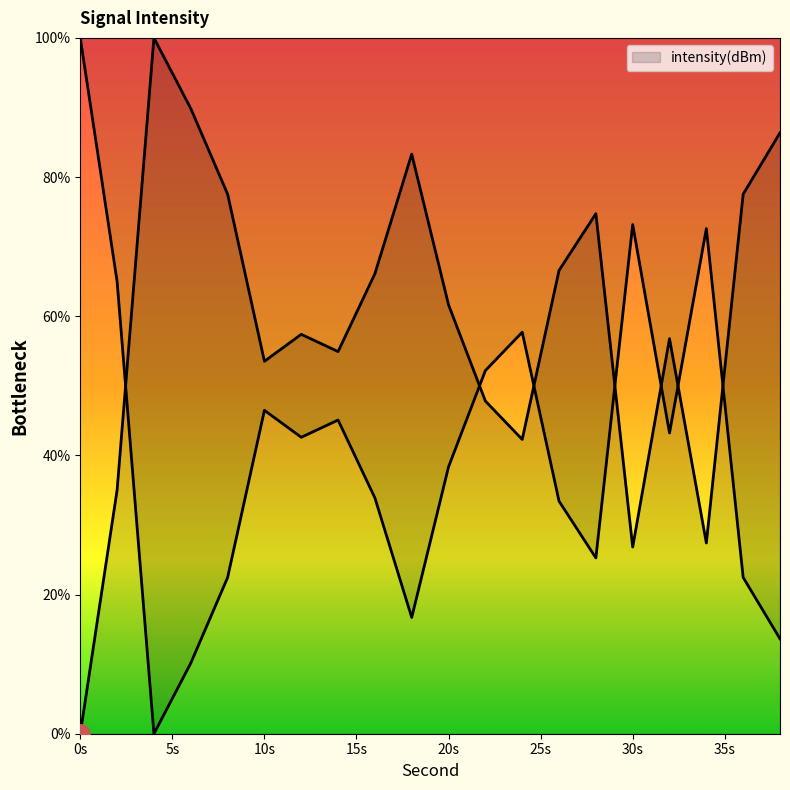

What is the greatest value displayed?

100.0